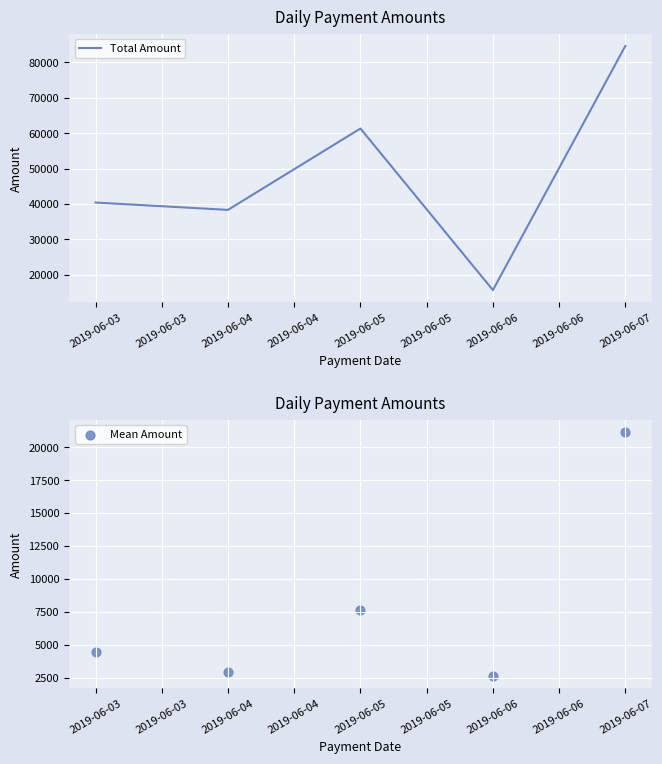

Which series contains the highest Y value?

Total Amount